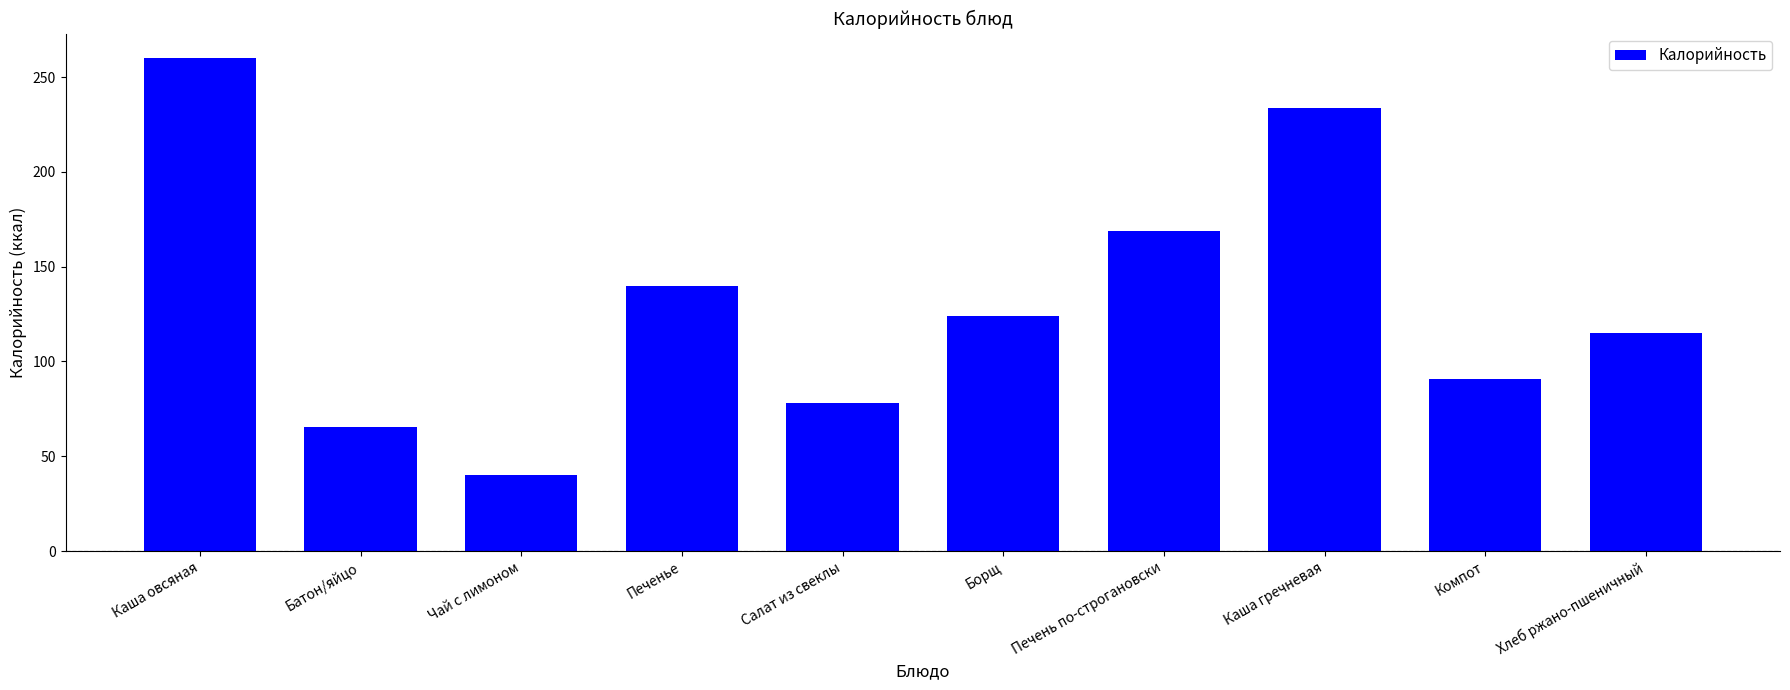

Rank the categories by value from highest to lowest.

Каша овсяная, Каша гречневая, Печень по-строгановски, Печенье, Борщ, Хлеб ржано-пшеничный, Компот, Салат из свеклы, Батон/яйцо, Чай с лимоном